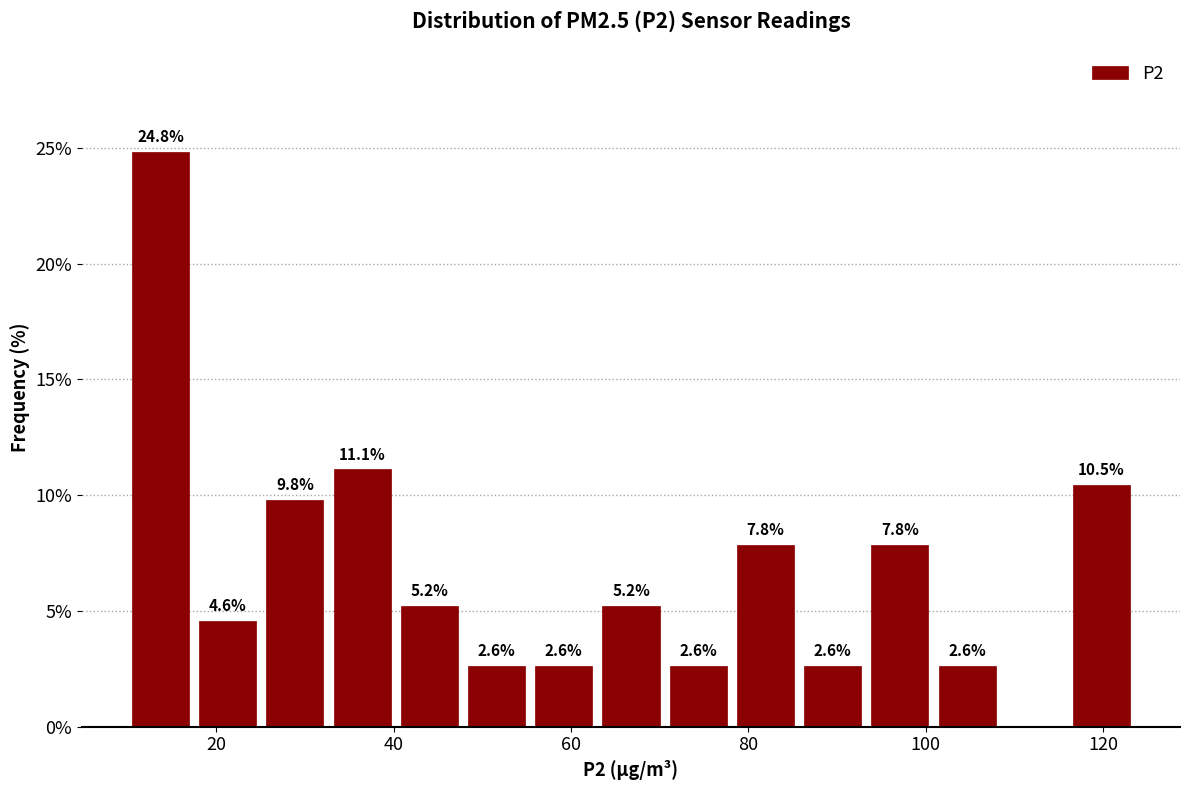

Read against the x-axis, roughly where is the centre of the tallest bar?

14